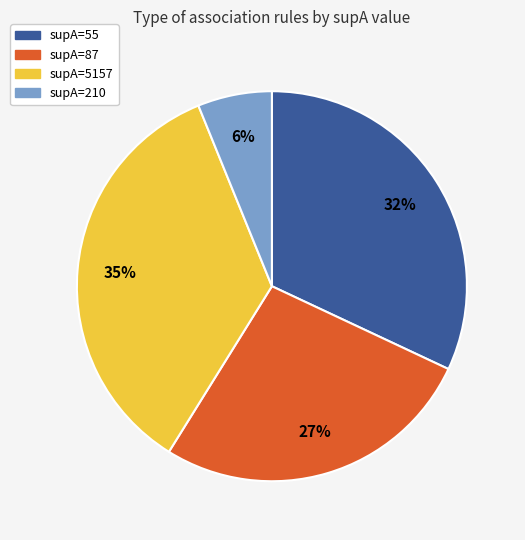

To the nearest percent, what is the combined percentage of supA=210 and supA=55?

38%